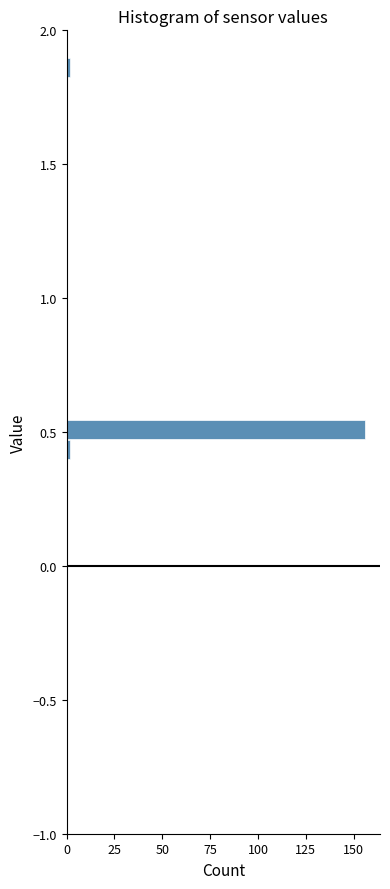

Read against the y-axis, roughly where is the centre of the longest bar?

0.50